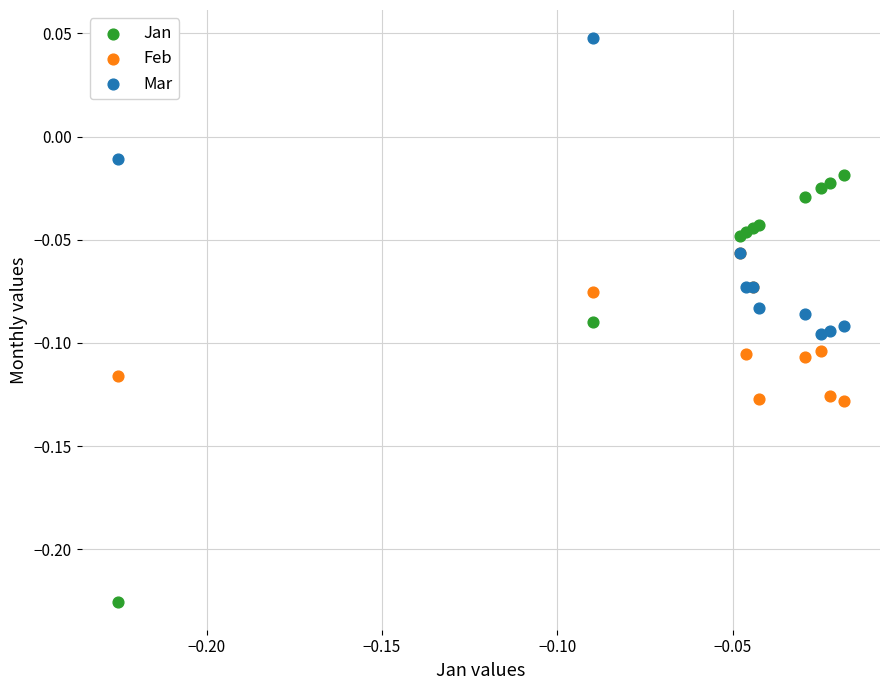

Which series reaches the maximum Y coordinate?

Mar